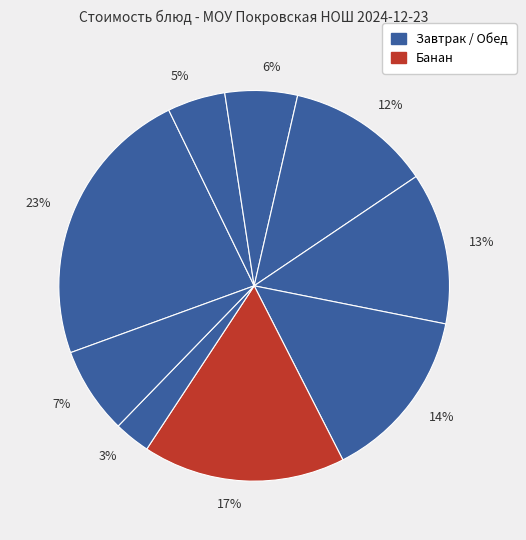

How many slices are in this pie chart?

9